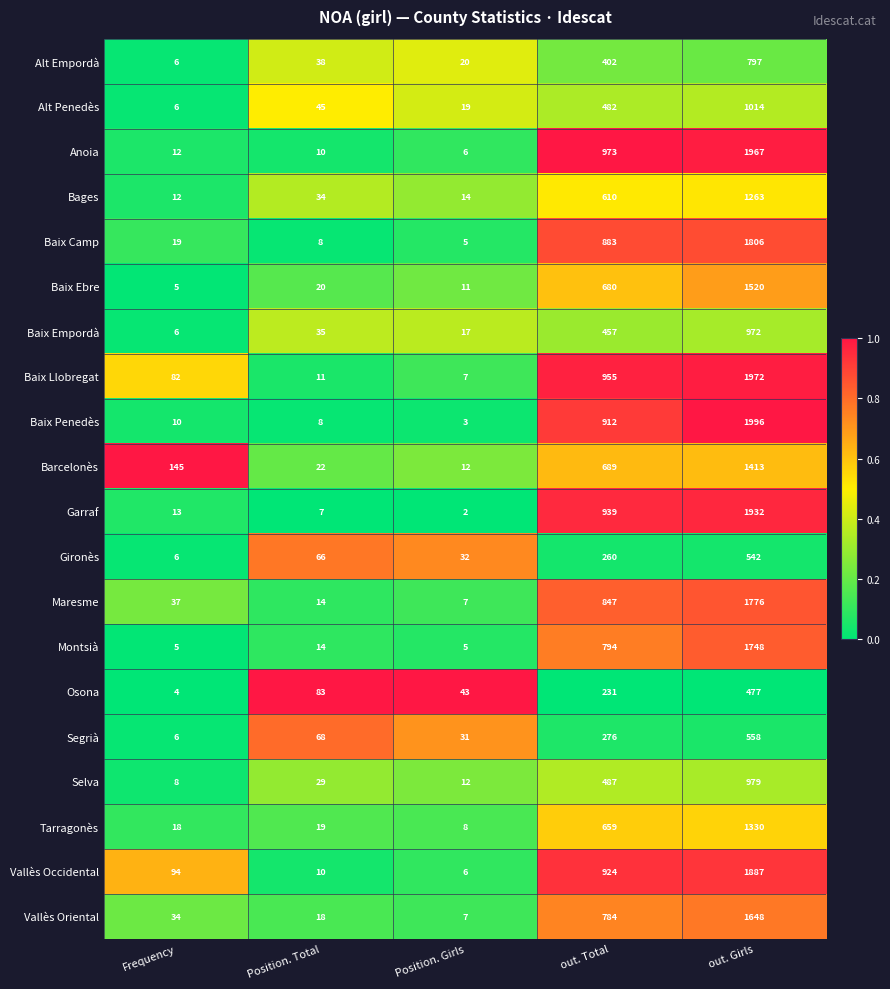

Which category has the lowest value in the Tarragonès series?

Position. Girls